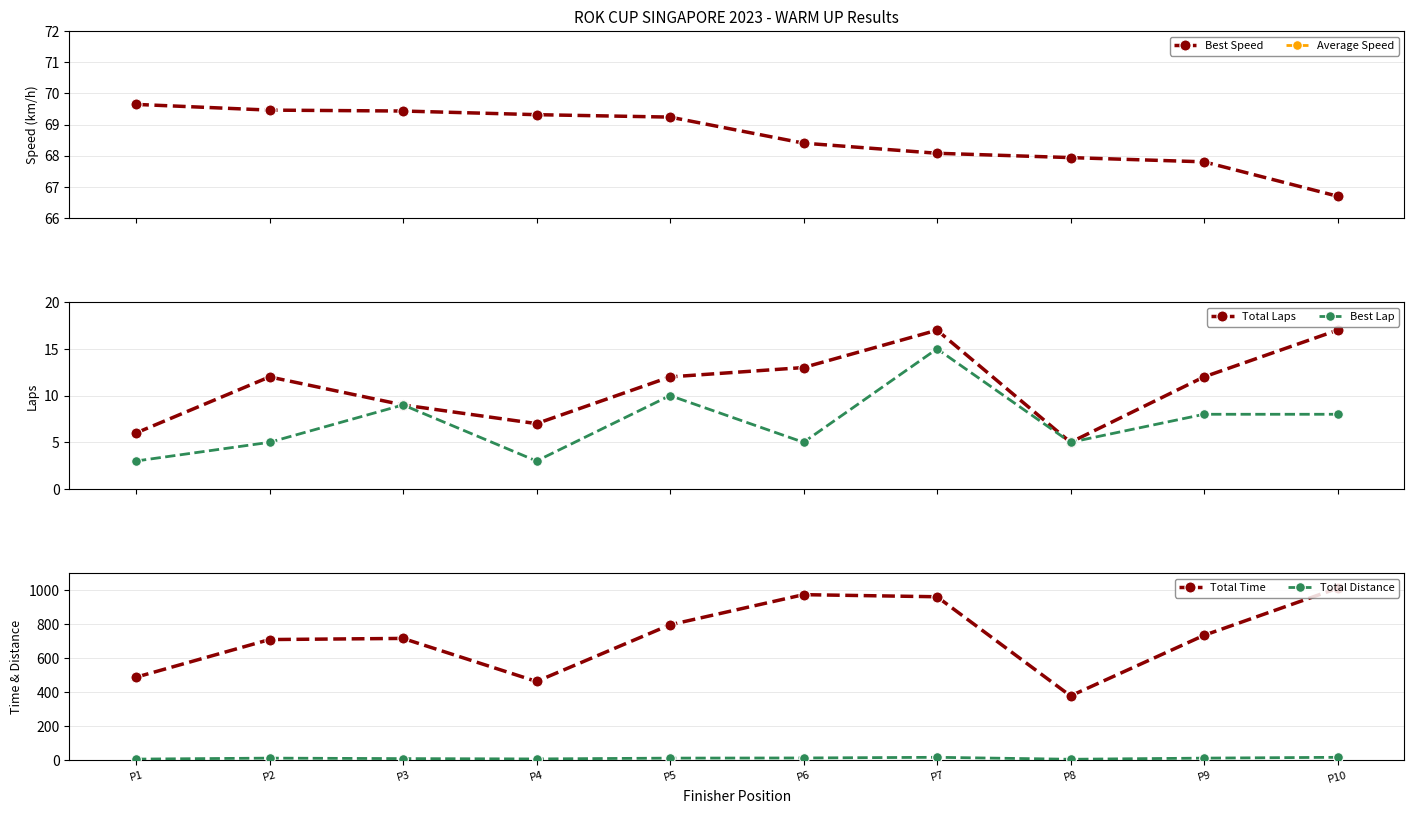

What is the difference between the highest and lowest values at P6?

968.5